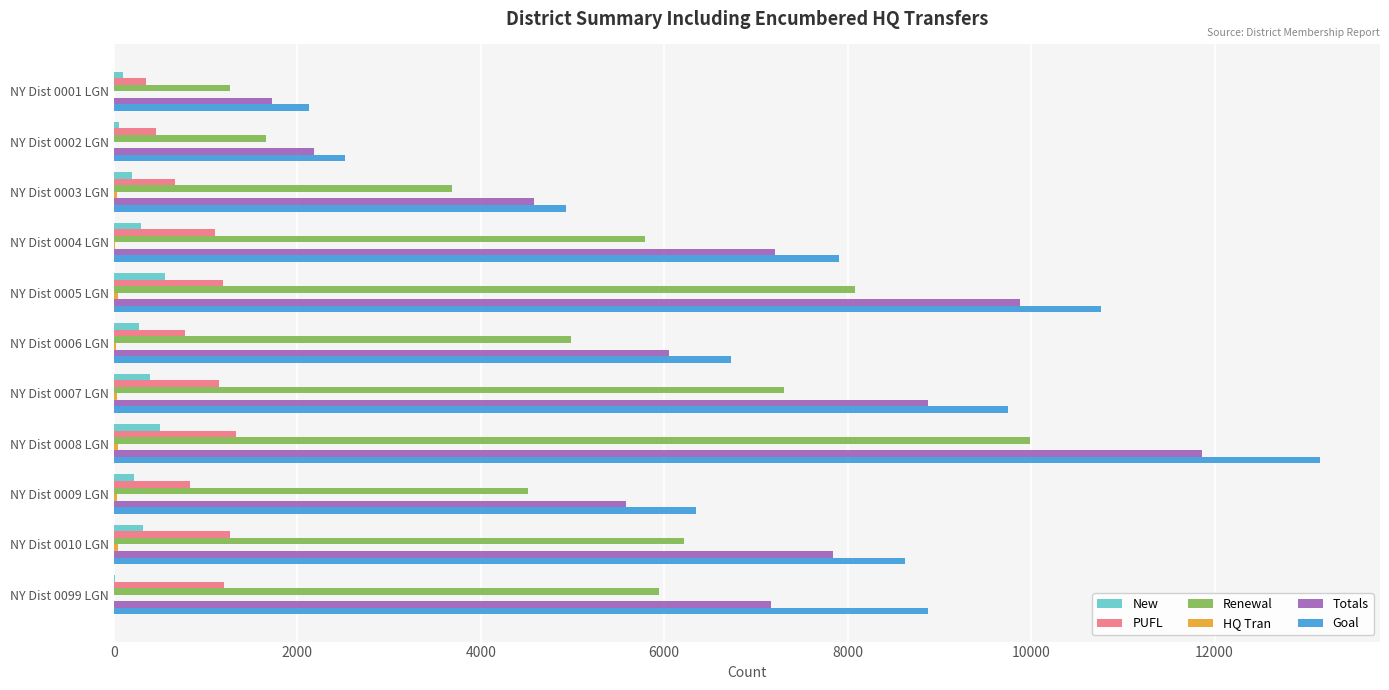

The value of Totals at NY Dist 0004 LGN is 9473. True or false?

False